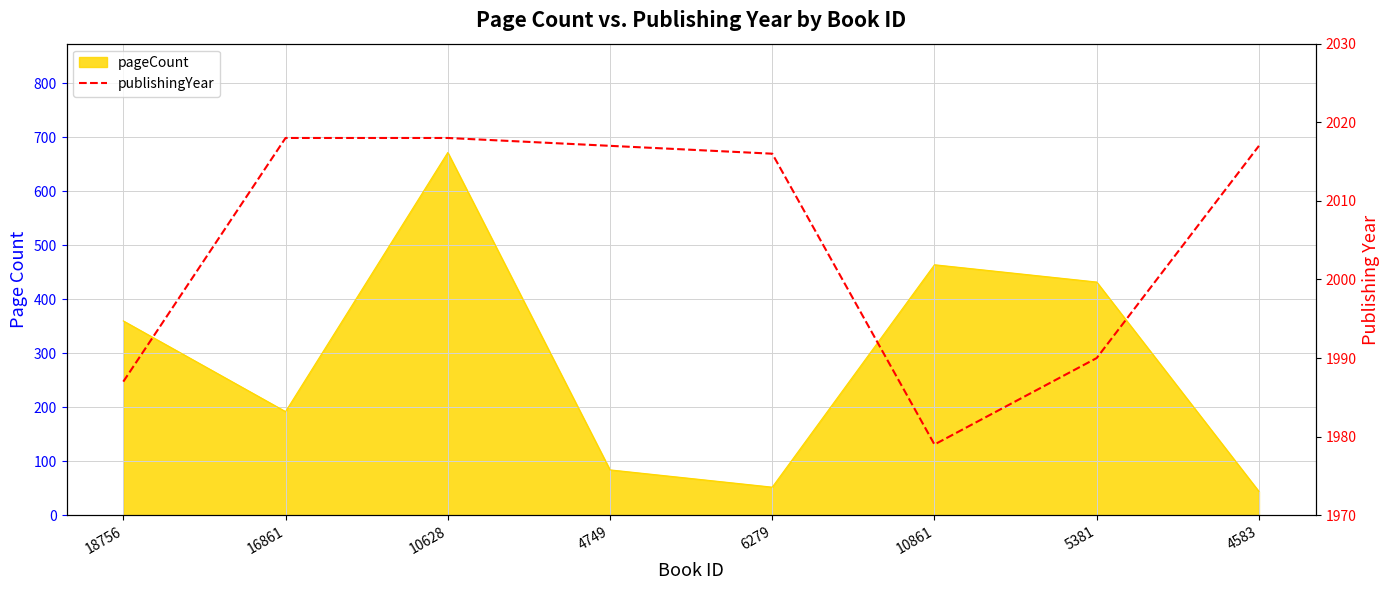

Which category has the highest value across all series?

16861